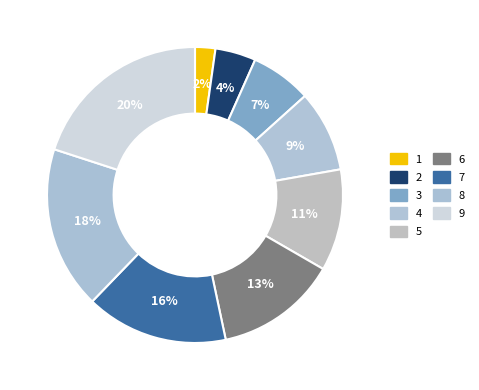

How many slices are in this pie chart?

9